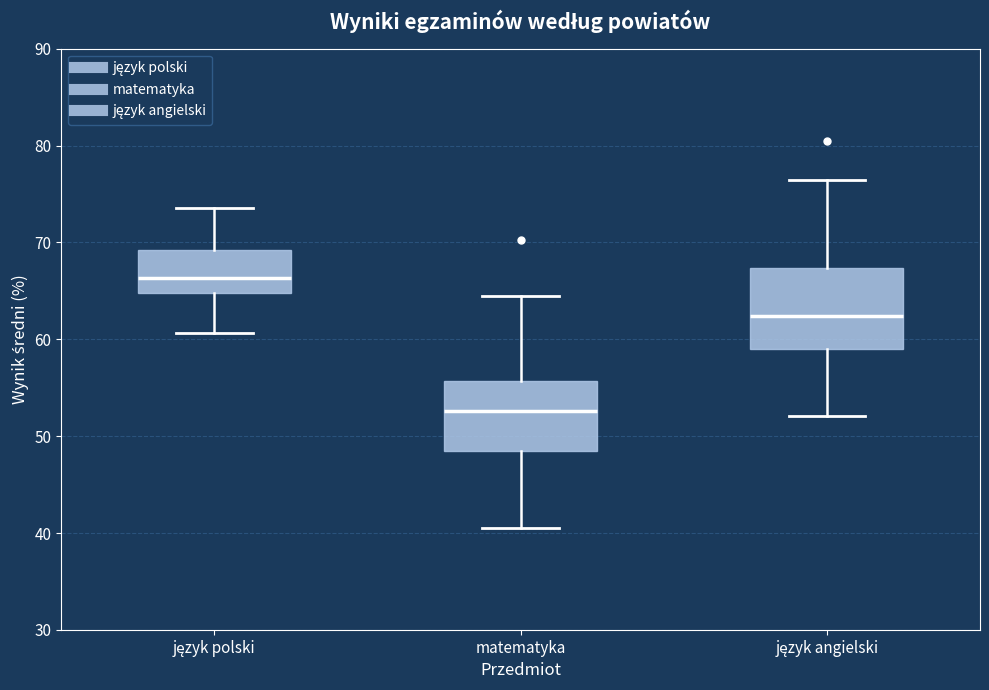

Where does the lower whisker of the box for język polski end on the y-axis? The values are not printed on the chart, so give them approximately, as read against the axis.

61